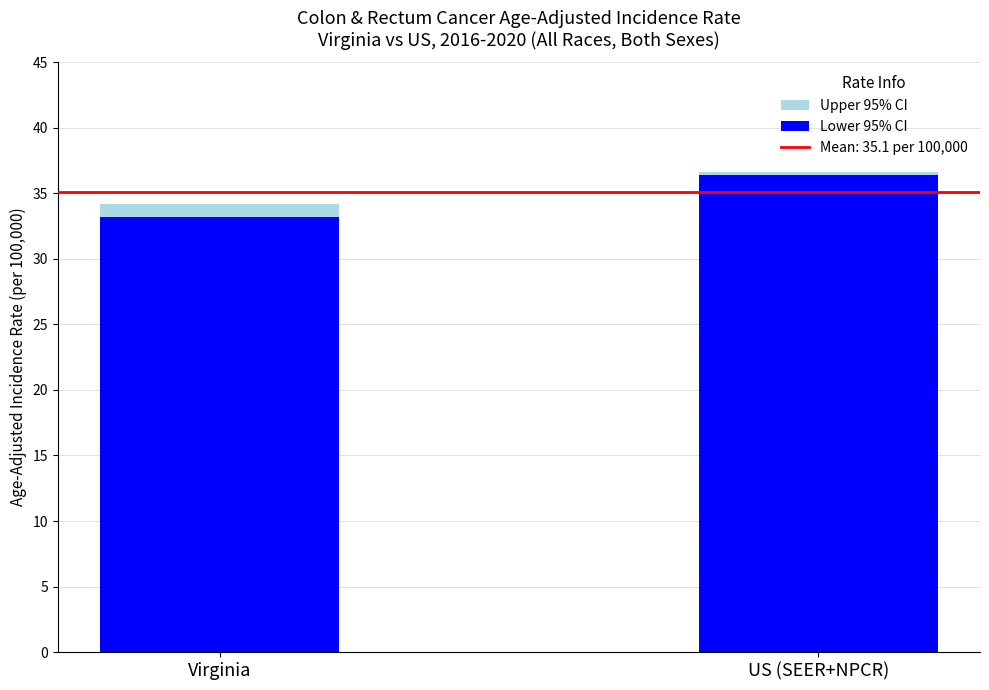

The Lower 95% CI series shows 23.6 at US (SEER+NPCR). True or false?

False